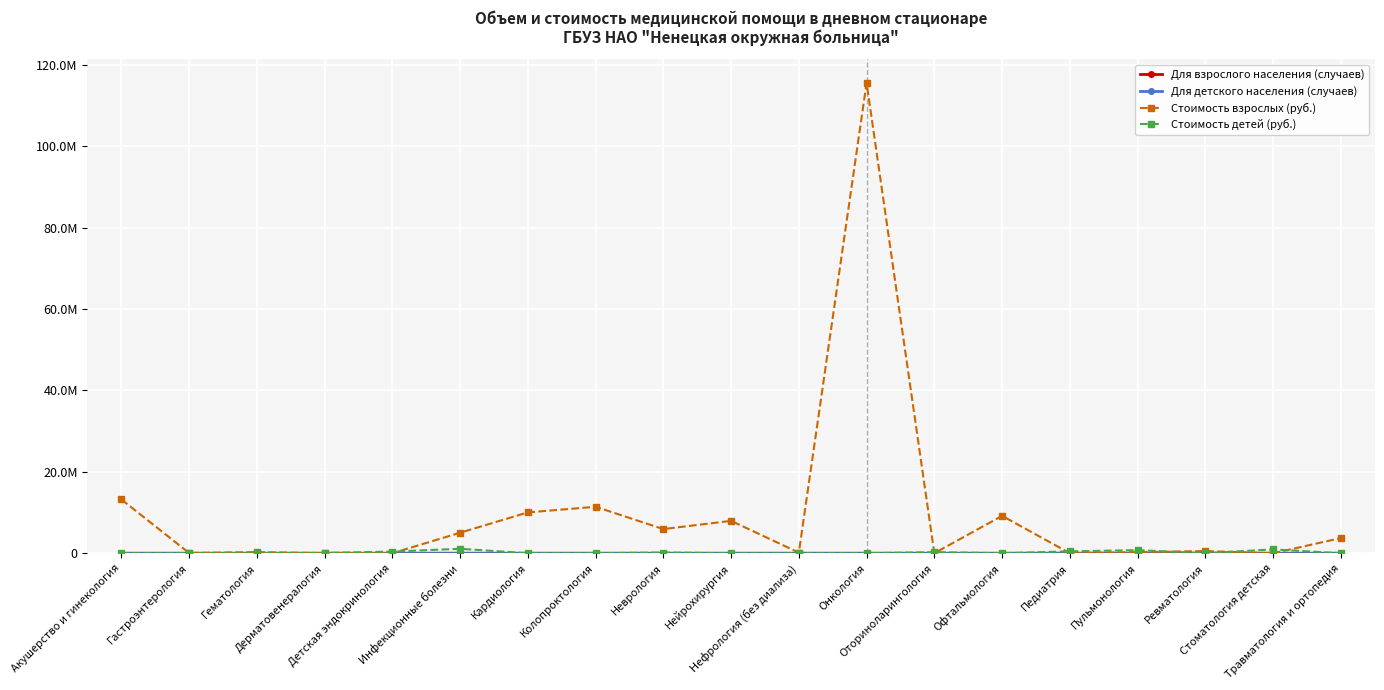

Does the chart have visible grid lines?

Yes